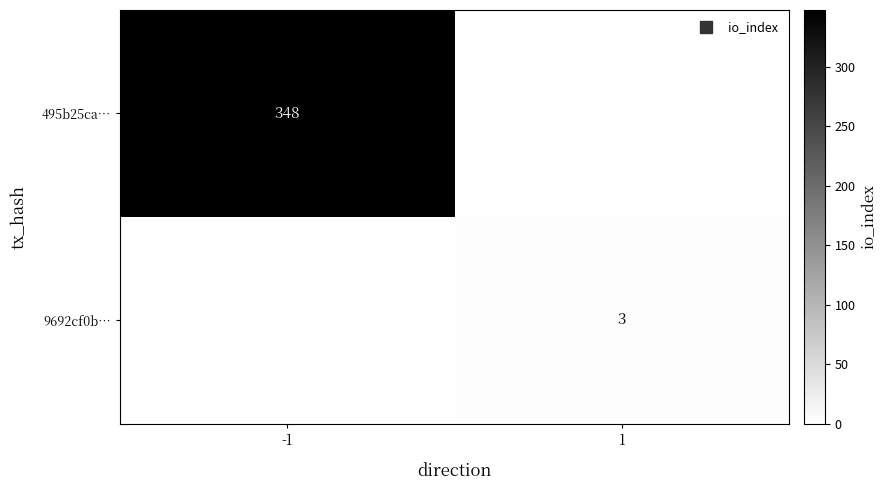

What is the difference between the highest and lowest values at 1?

3